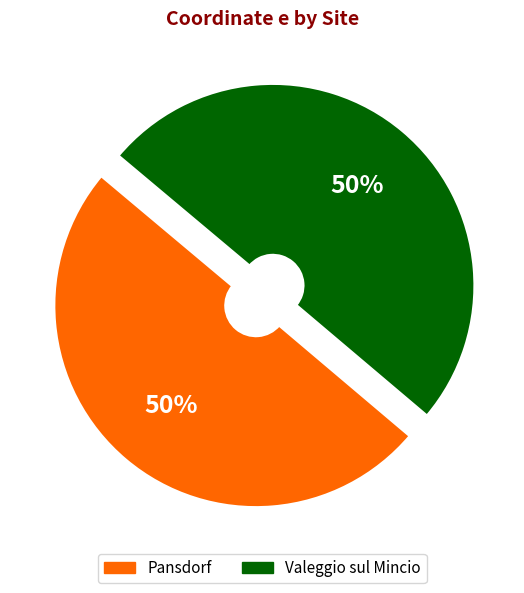

What is the ratio of the value at Valeggio sul Mincio to the value at Pansdorf?

1.0